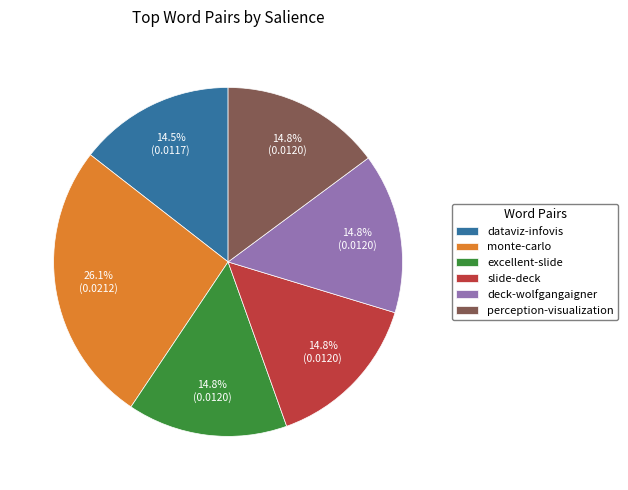

How many slices are in this pie chart?

6